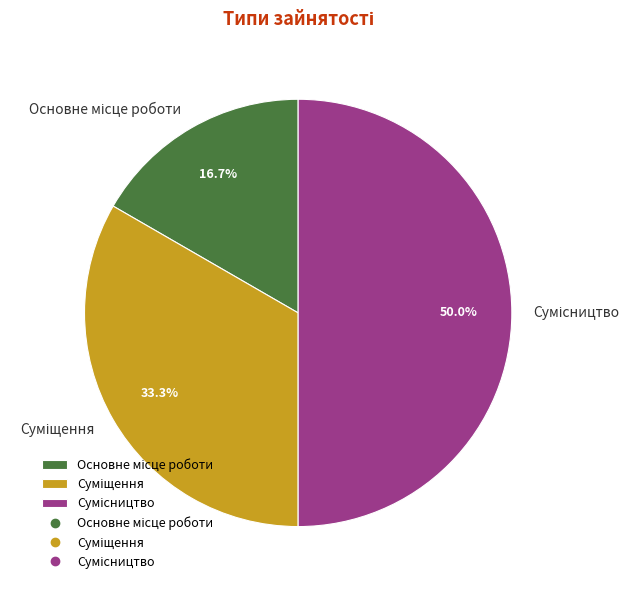

How many slices are in this pie chart?

3